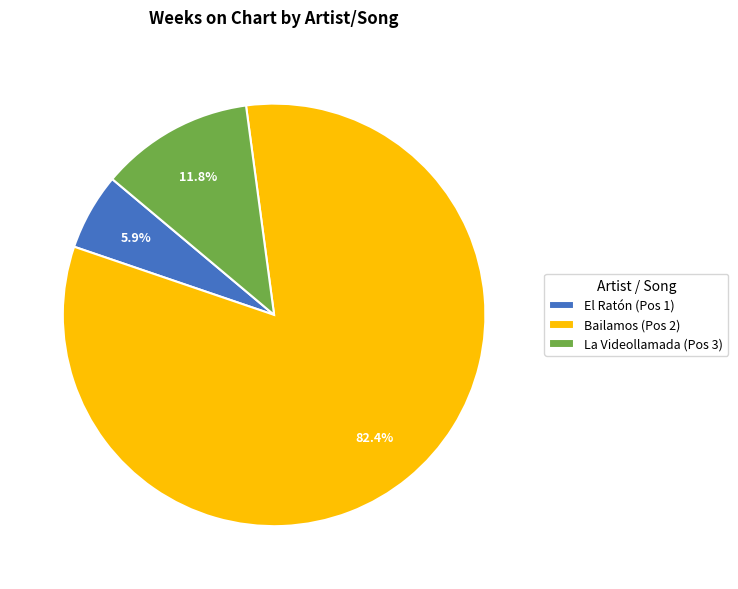

Rank the categories by value from highest to lowest.

Bailamos (Pos 2), La Videollamada (Pos 3), El Ratón (Pos 1)